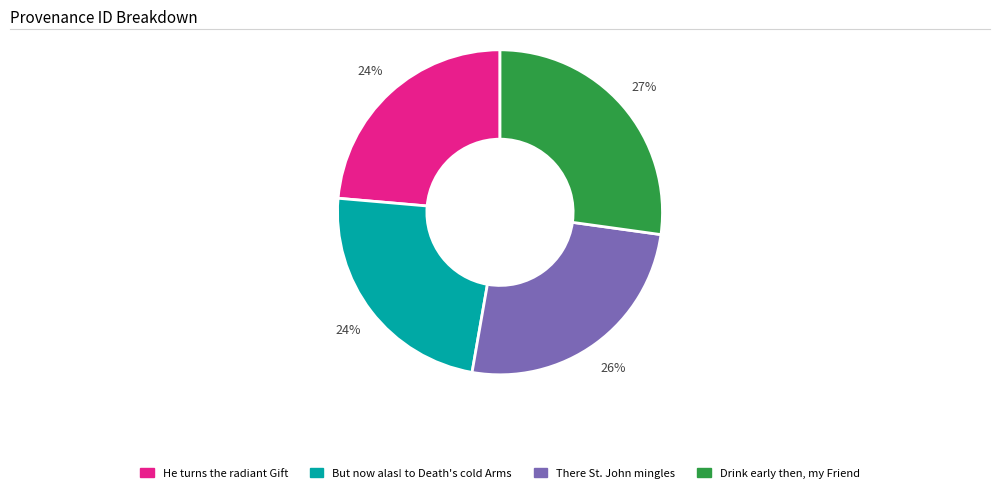

Is there any slice that represents more than half of the pie?

No